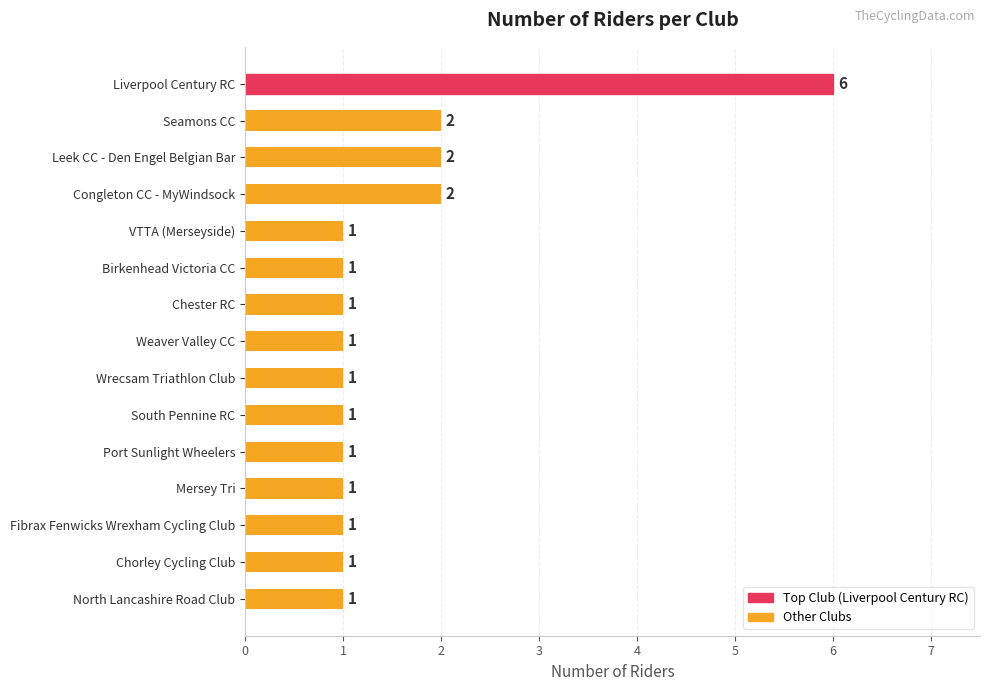

Reading top to bottom, list all the values displayed in this chart.

Liverpool Century RC=6	Seamons CC=2	Leek CC - Den Engel Belgian Bar=2	Congleton CC - MyWindsock=2	VTTA (Merseyside)=1	Birkenhead Victoria CC=1	Chester RC=1	Weaver Valley CC=1	Wrecsam Triathlon Club=1	South Pennine RC=1	Port Sunlight Wheelers=1	Mersey Tri=1	Fibrax Fenwicks Wrexham Cycling Club=1	Chorley Cycling Club=1	North Lancashire Road Club=1